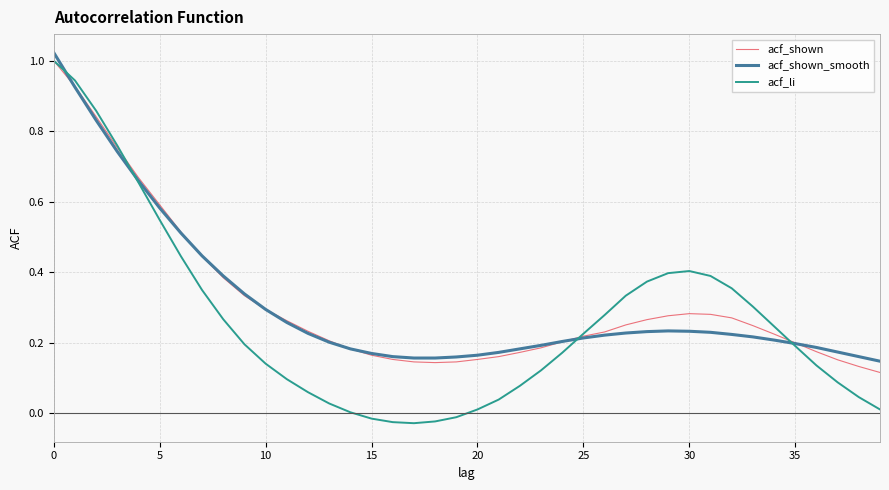

Which series has the largest range (max minus min)?

acf_li